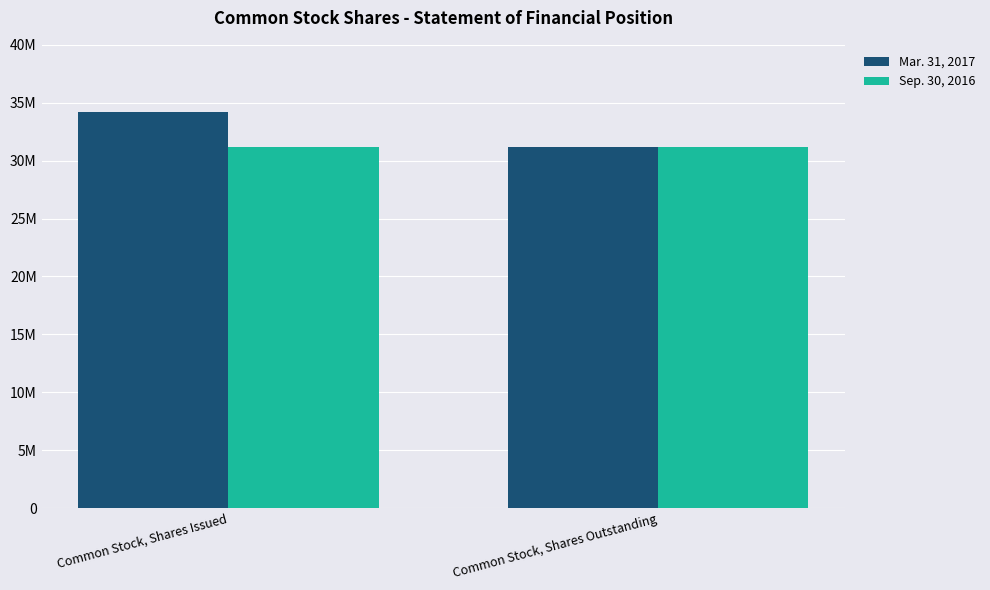

What is the label of the 2nd bar from the left?

Common Stock, Shares Outstanding